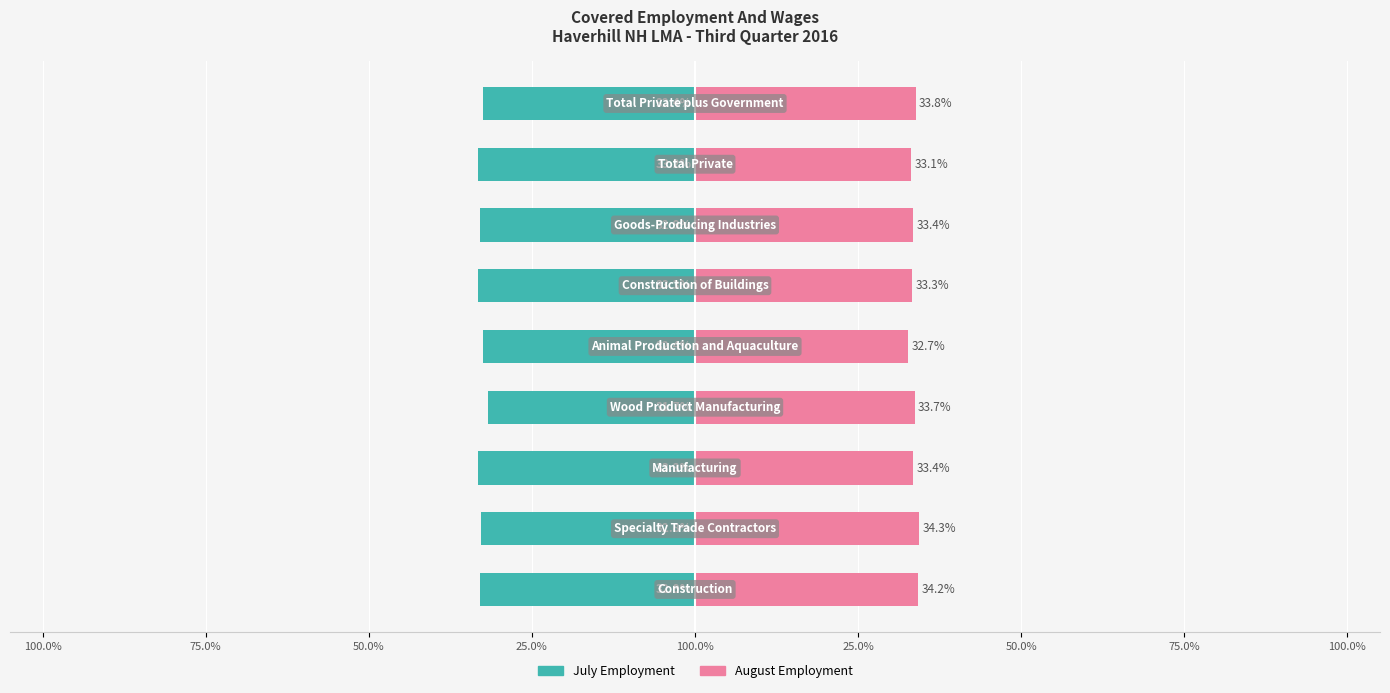

Rank the series by their maximum value, from lowest to highest.

July Employment, August Employment